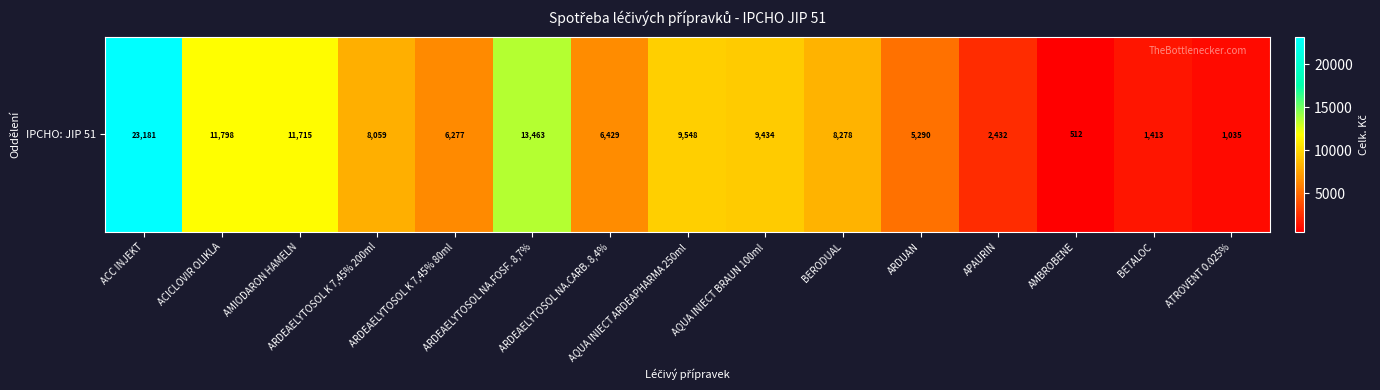

Rank the categories by value from highest to lowest.

ACC INJEKT, ARDEAELYTOSOL NA.FOSF. 8,7%, ACICLOVIR OLIKLA, AMIODARON HAMELN, AQUA INIECT ARDEAPHARMA 250ml, AQUA INIECT BRAUN 100ml, BERODUAL, ARDEAELYTOSOL K 7,45% 200ml, ARDEAELYTOSOL NA.CARB. 8,4%, ARDEAELYTOSOL K 7,45% 80ml, ARDUAN, APAURIN, BETALOC, ATROVENT 0.025%, AMBROBENE